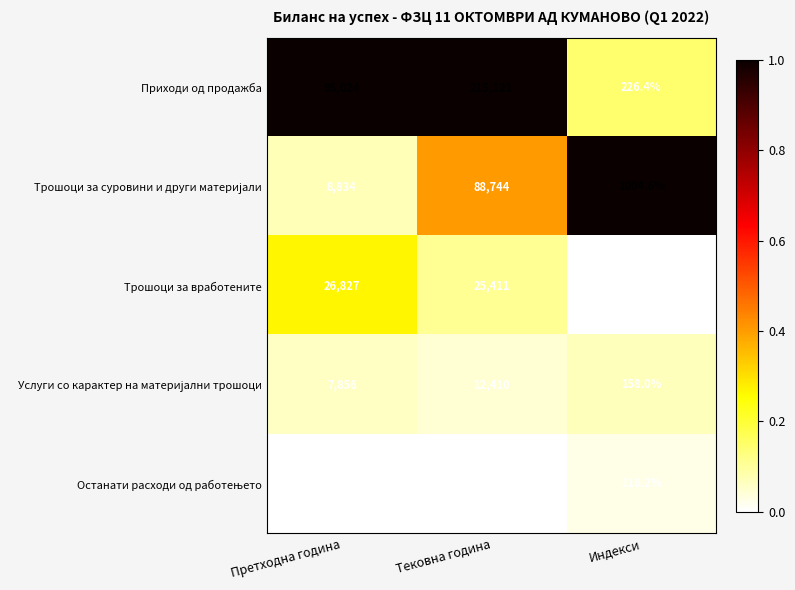

At which label does Трошоци за вработените first exceed 25411?

Претходна година